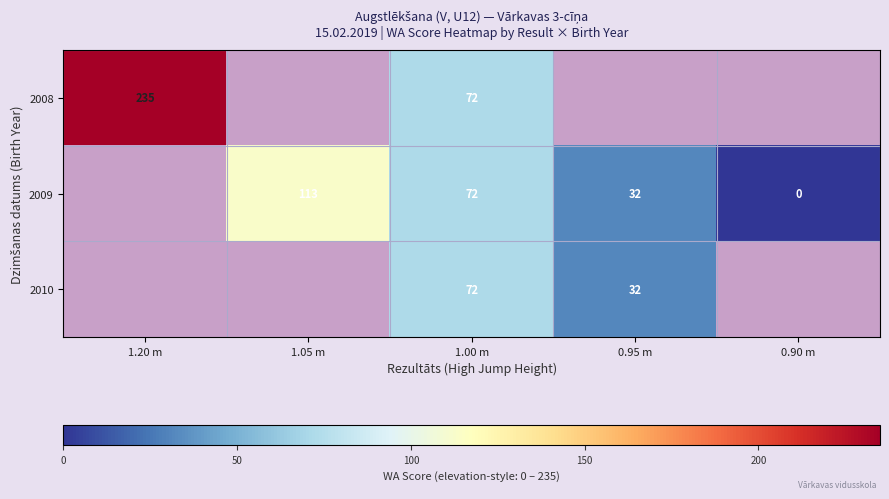

The value of 2008 at 1.00 m is 72. True or false?

True